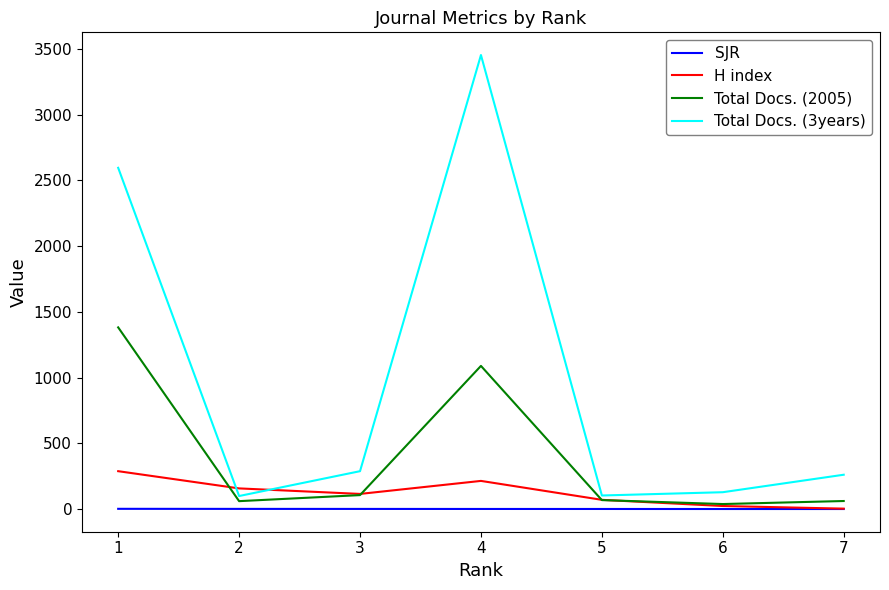

What are all the series names shown in the legend?

SJR, H index, Total Docs. (2005), Total Docs. (3years)